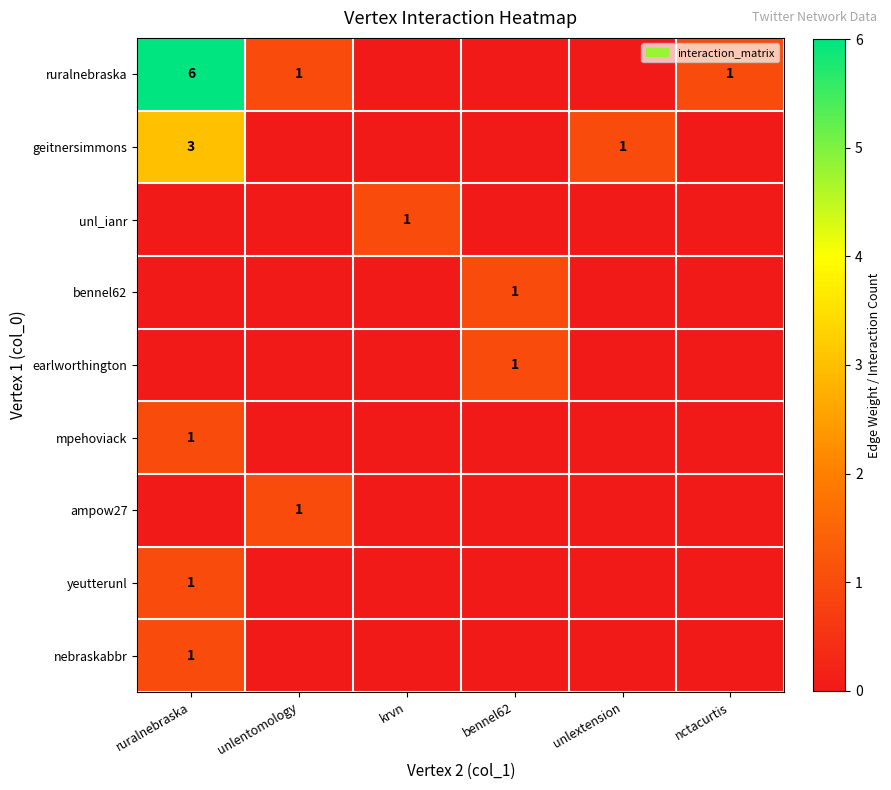

Rank the series at unlextension from highest to lowest value.

geitnersimmons, ruralnebraska, unl_ianr, bennel62, earlworthington, mpehoviack, ampow27, yeutterunl, nebraskabbr